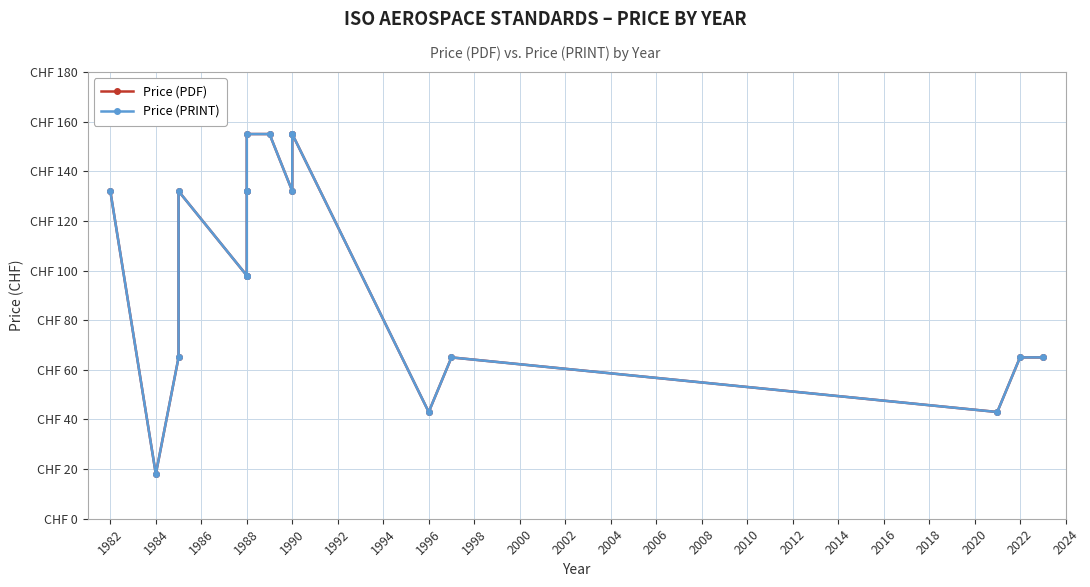

Is it true that Price (PRINT) equals 19 at 1984?

False